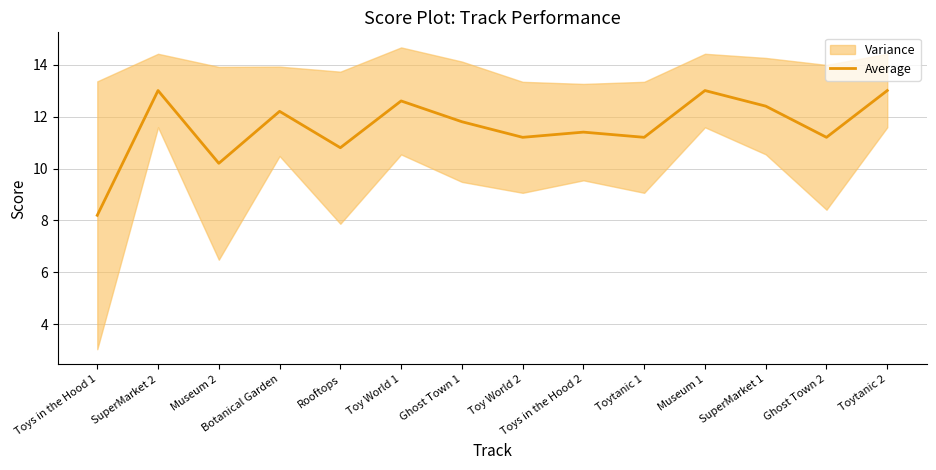

What is the sum of the values at SuperMarket 1 and Ghost Town 1?

24.2